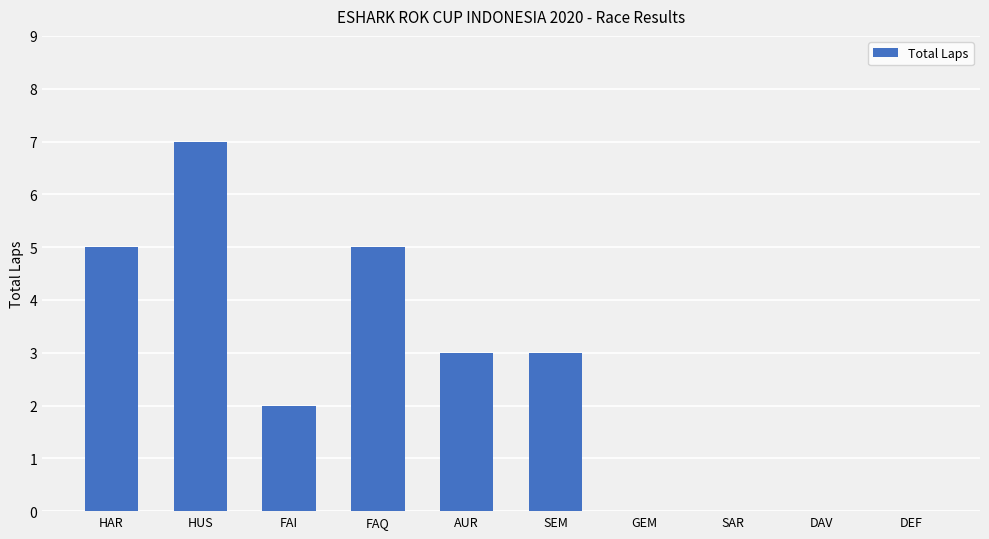

Reading left to right, what are all the values shown in this chart?

HAR=5	HUS=7	FAI=2	FAQ=5	AUR=3	SEM=3	GEM=0	SAR=0	DAV=0	DEF=0